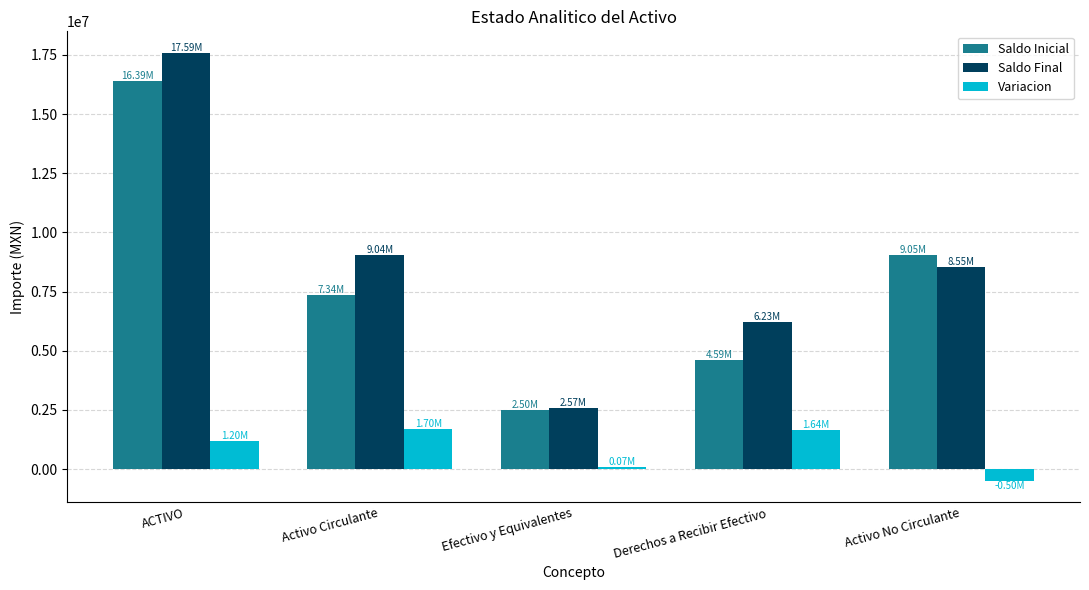

How many data points does each series have?

5